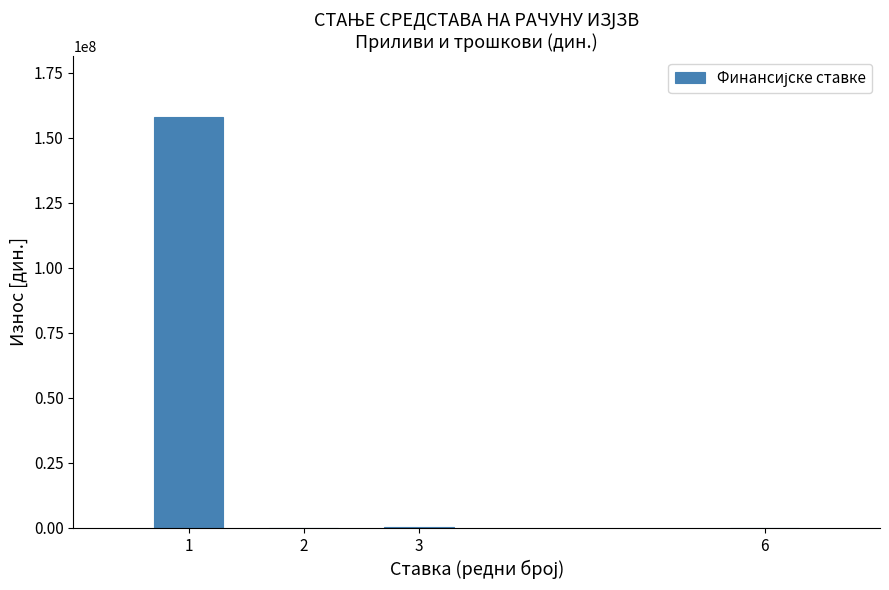

What is the sum of all values?

158268937.1